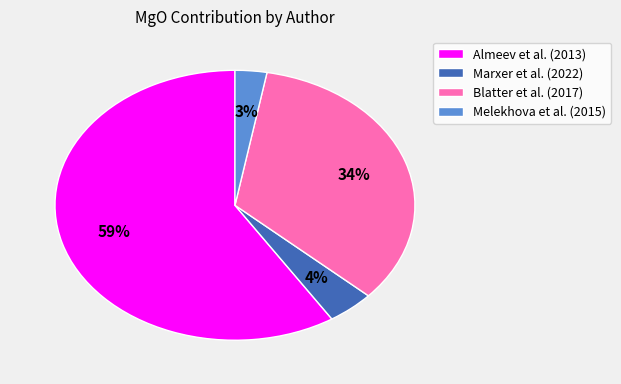

What percentage is the Almeev et al. (2013) slice, to the nearest percent?

59%